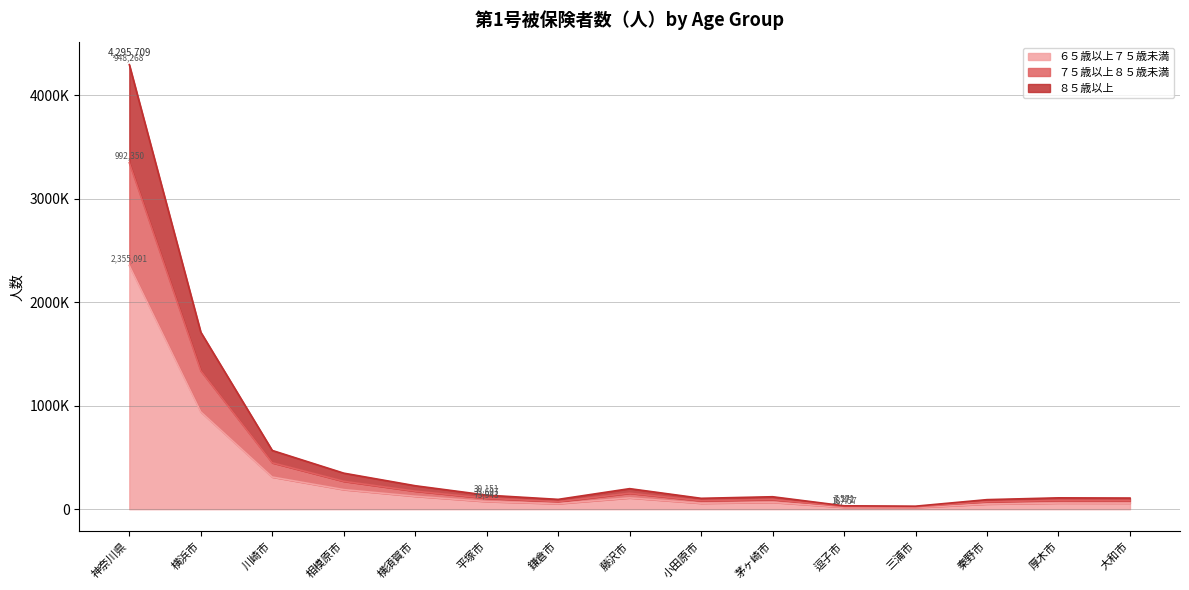

At which category does the chart reach its peak across all series?

神奈川県